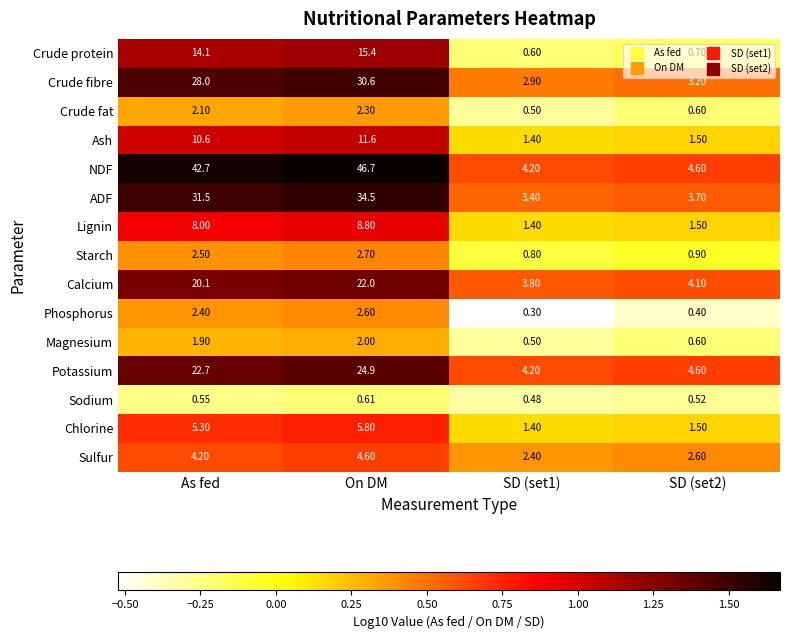

Which series has the widest spread of values?

NDF